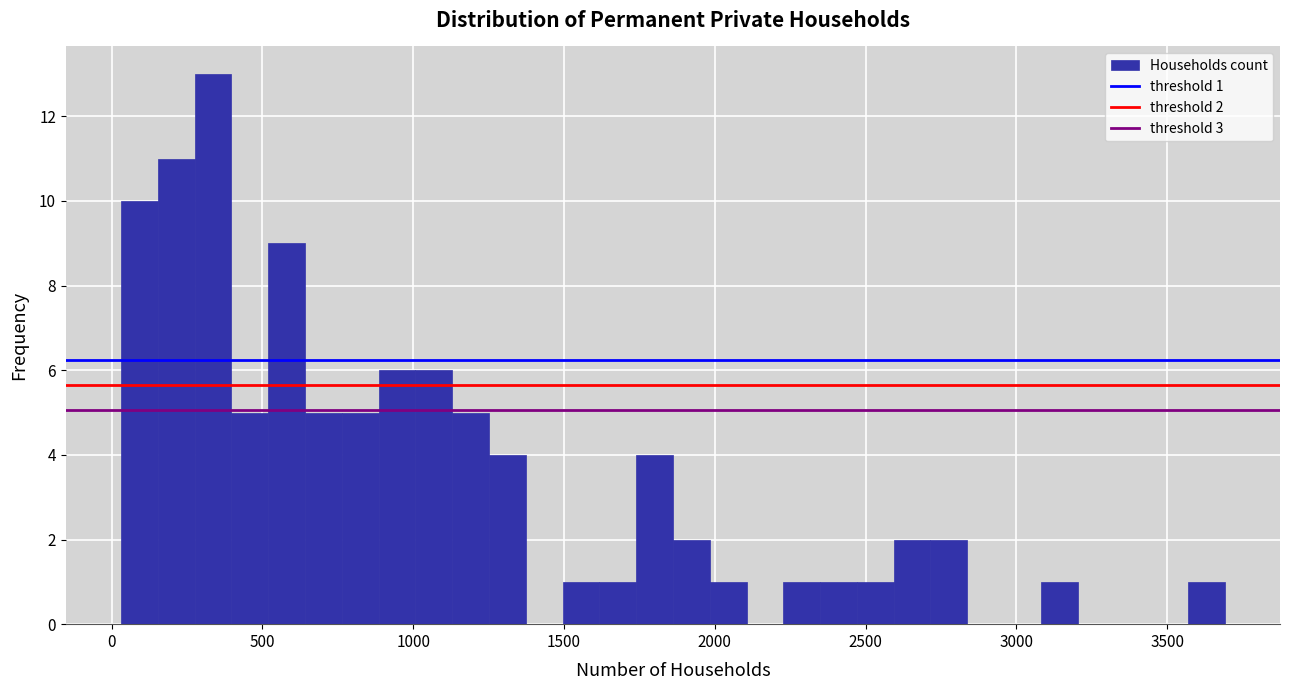

Around what value on the x-axis is the tallest bar? Give the approximate position of its centre, as read against the axis.

350